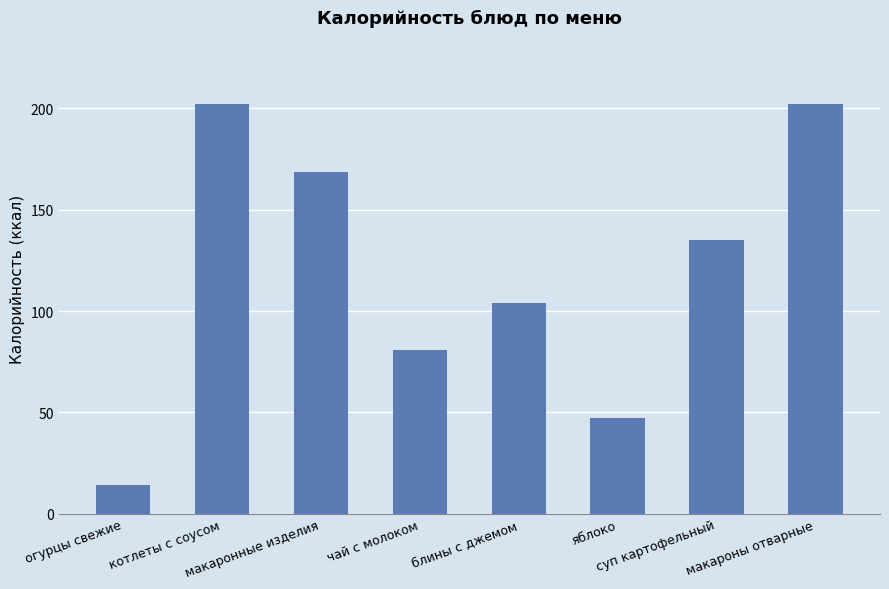

What is the value of the 1st bar from the left?

14.0